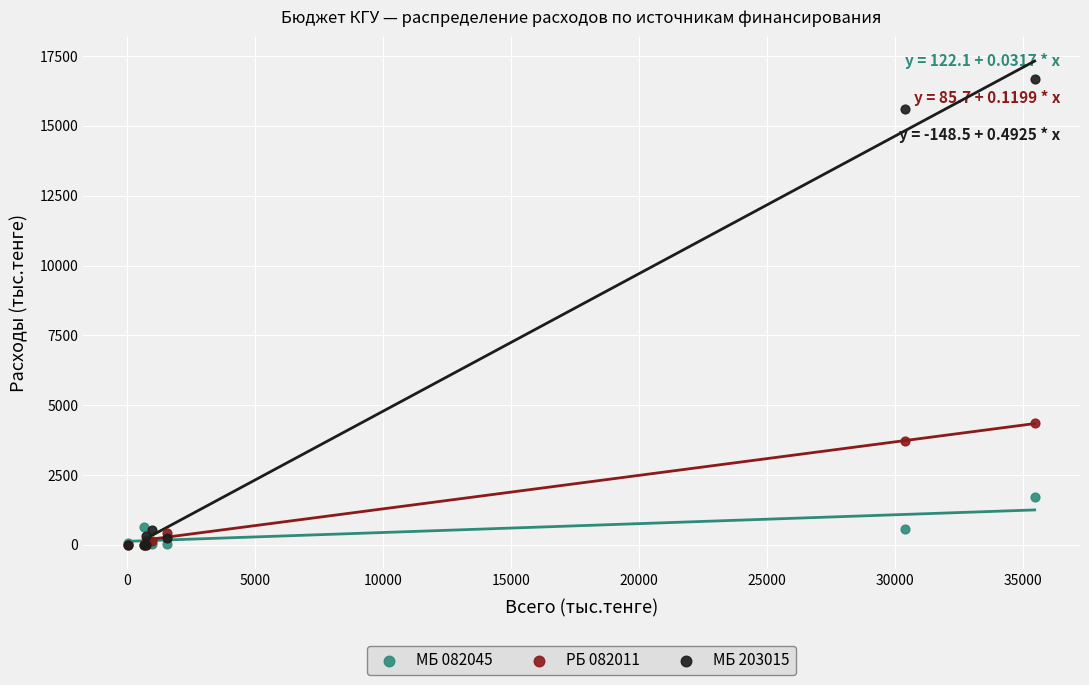

In the РБ 082011 series, what Y value is closest to 2182?

3700